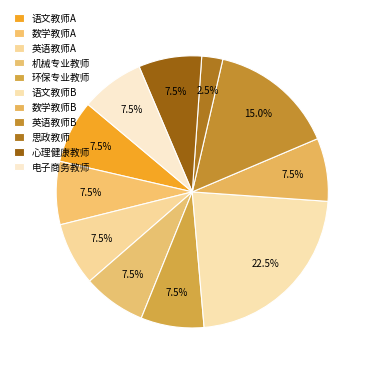

Is 语文教师A the majority of the pie?

No